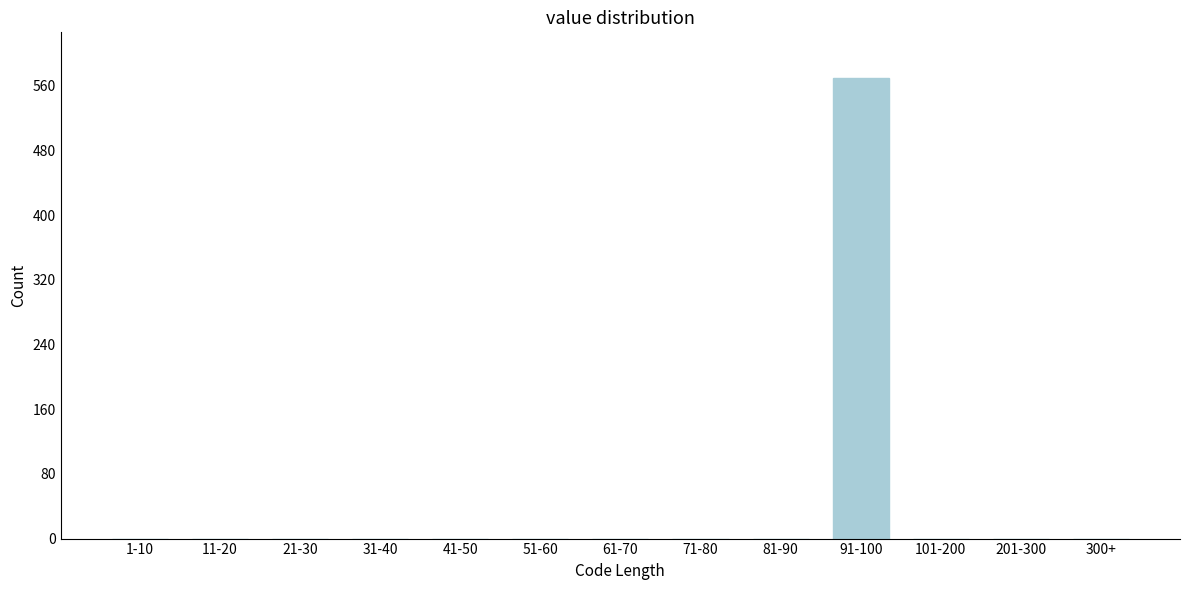

Reading left to right, what are all the values shown in this chart?

1-10=0	11-20=0	21-30=0	31-40=0	41-50=0	51-60=0	61-70=0	71-80=0	81-90=0	91-100=569	101-200=0	201-300=0	300+=0